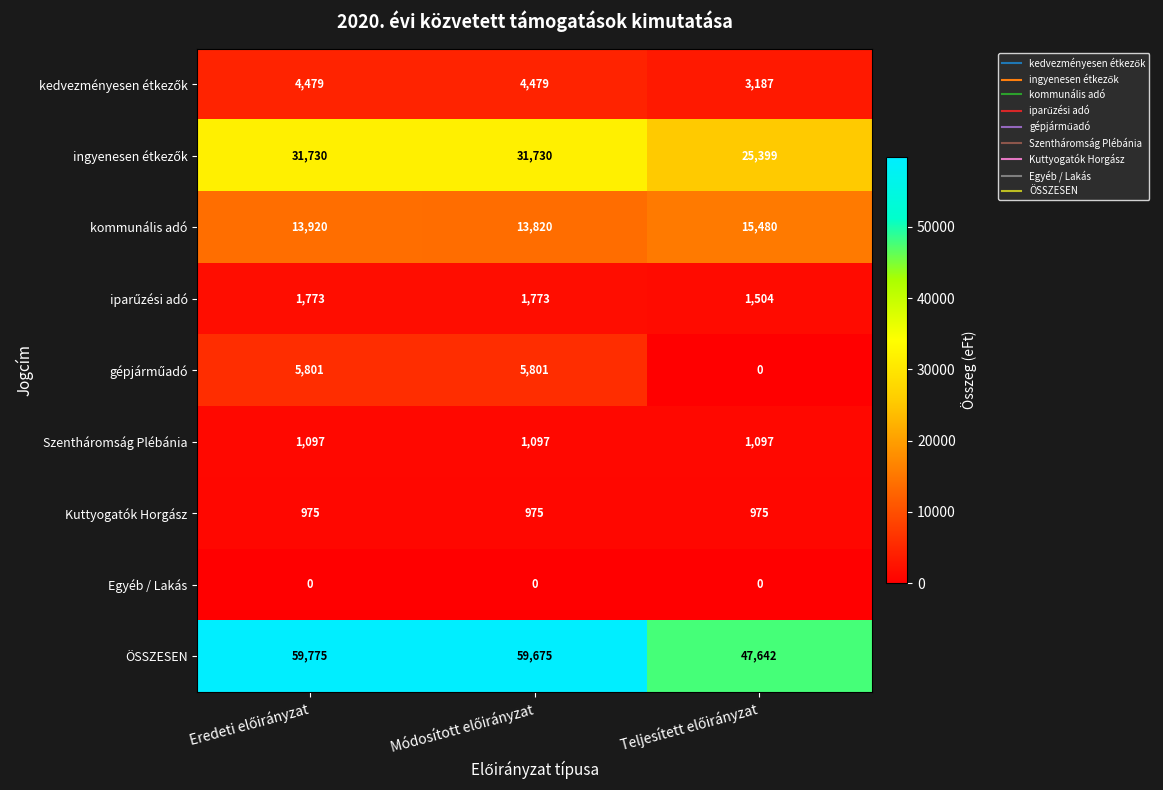

Which series has the largest range (max minus min)?

ÖSSZESEN